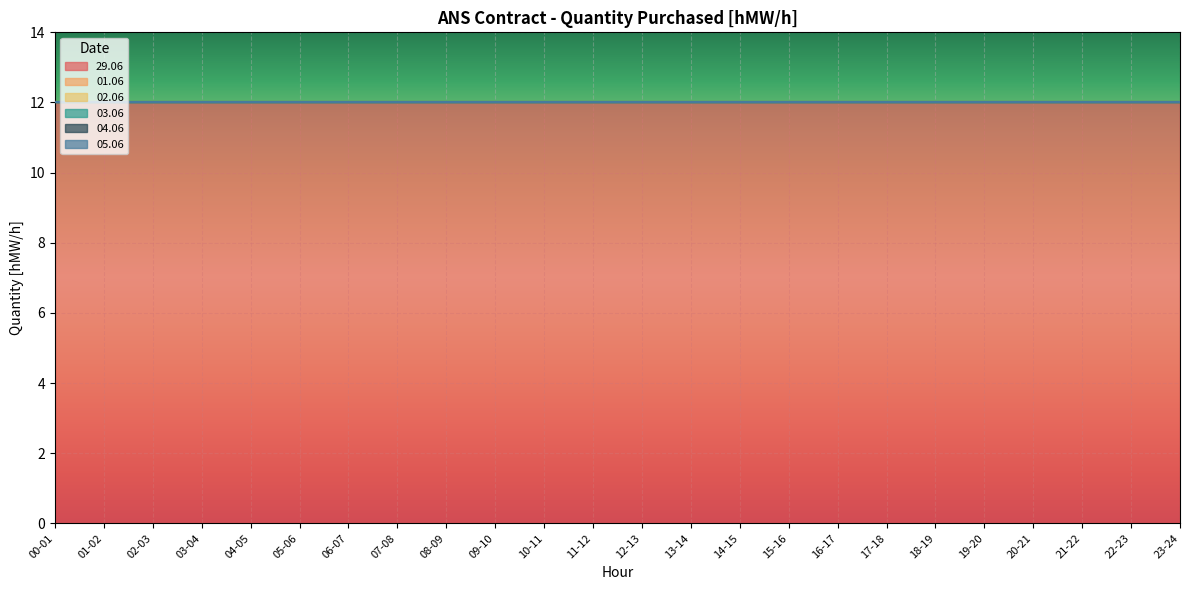

Rank the series by their maximum value, from highest to lowest.

29.06, 01.06, 02.06, 03.06, 04.06, 05.06